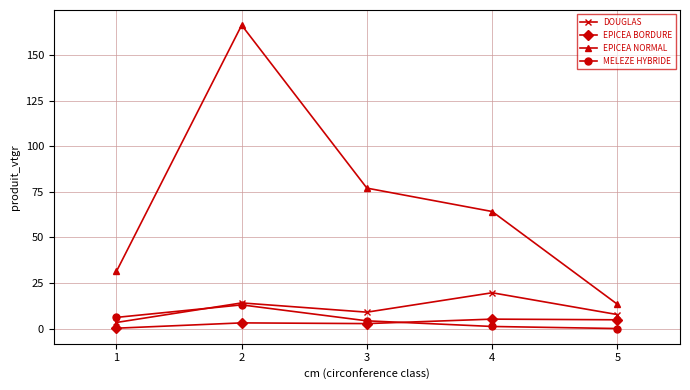

How many lines are shown in the chart?

4